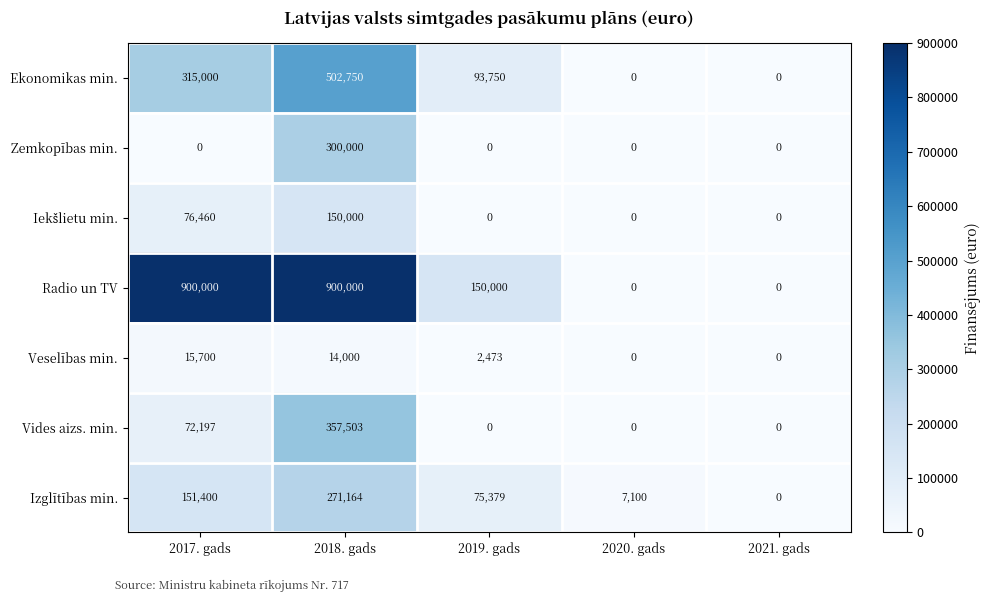

Between 2017. gads and 2021. gads, which series saw the biggest shift?

Radio un TV